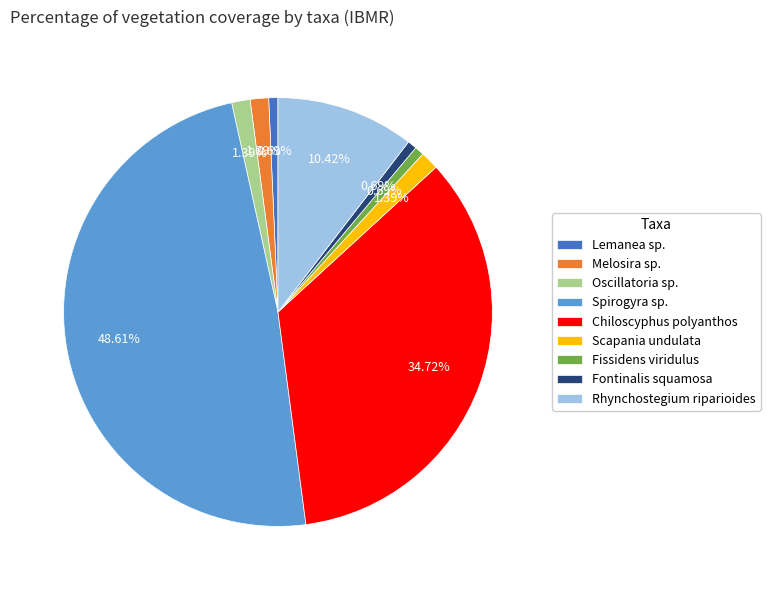

To the nearest percent, what is the combined percentage of Melosira sp. and Chiloscyphus polyanthos?

36%